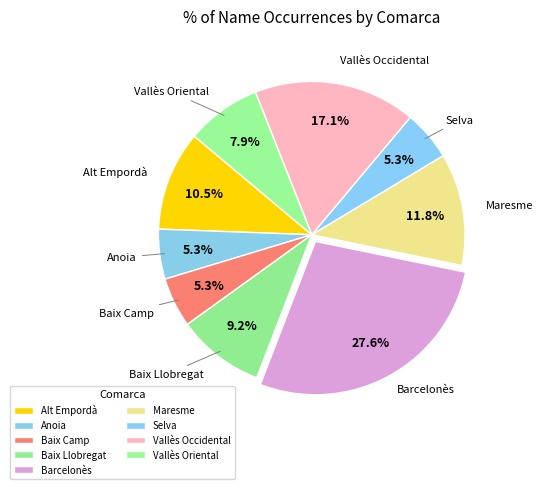

What is the largest slice in the pie chart?

Barcelonès